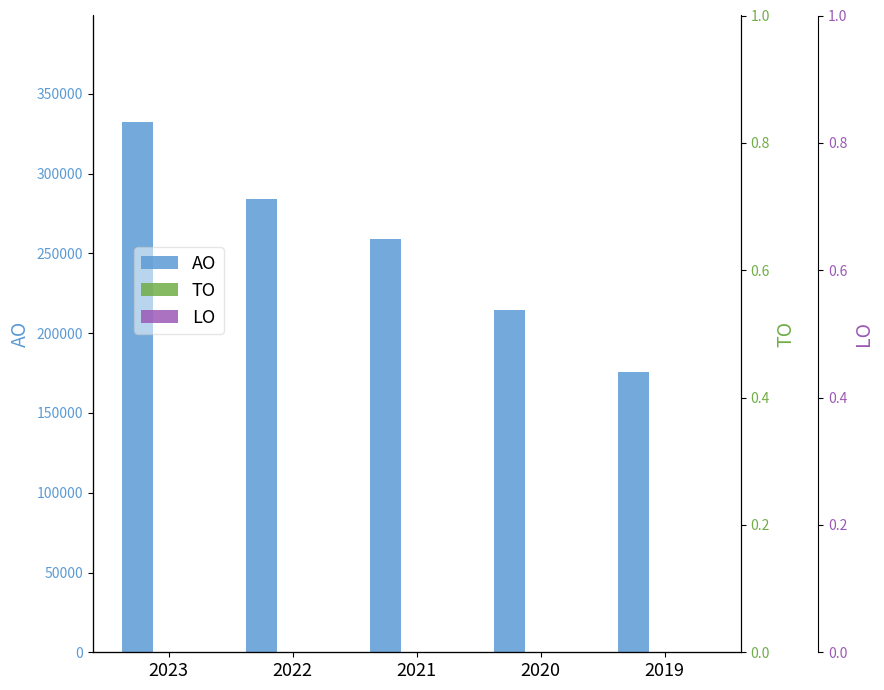

Which series has the largest total across all categories?

AO